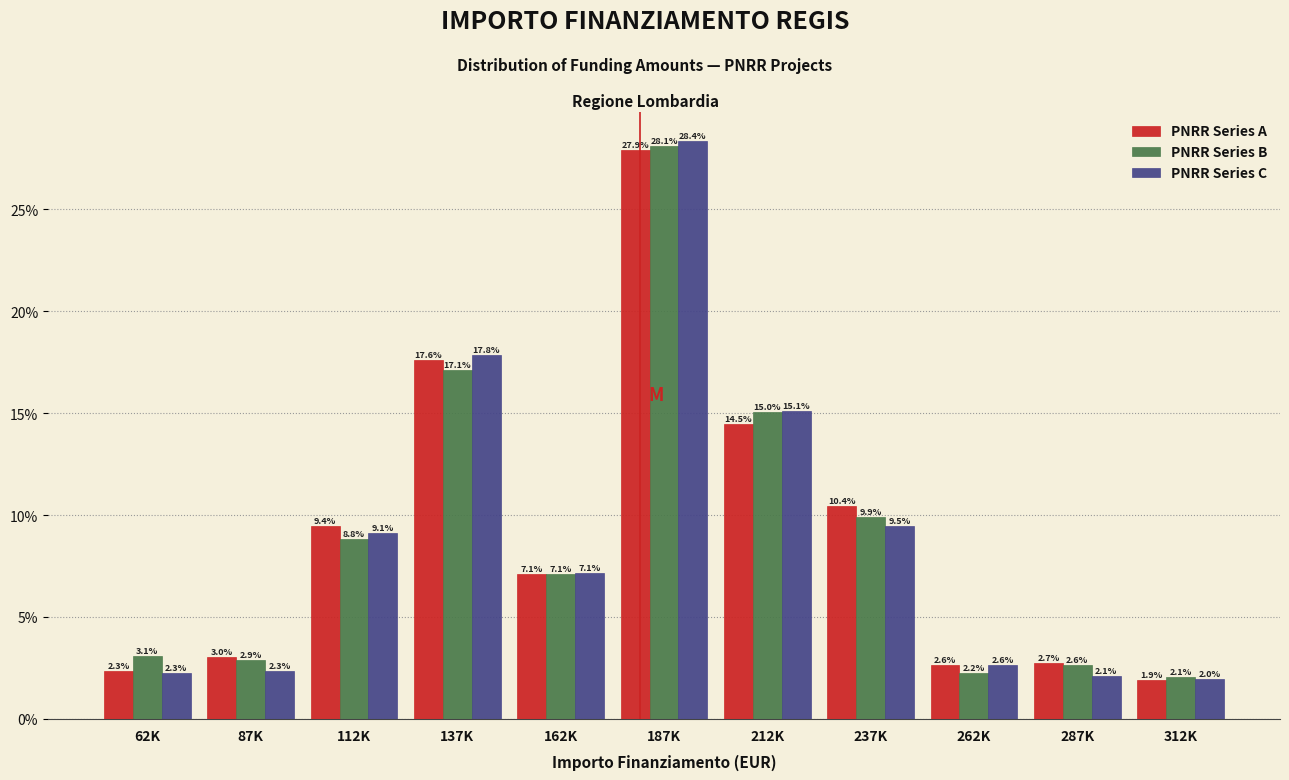

Reading left to right, list all the values displayed in this chart.

PNRR Series A: 62K=2.3	87K=3.0	112K=9.4	137K=17.6	162K=7.1	187K=27.9	212K=14.5	237K=10.4	262K=2.6	287K=2.7	312K=1.9
PNRR Series B: 62K=3.1	87K=2.9	112K=8.8	137K=17.1	162K=7.1	187K=28.1	212K=15.0	237K=9.9	262K=2.2	287K=2.6	312K=2.1
PNRR Series C: 62K=2.3	87K=2.3	112K=9.1	137K=17.8	162K=7.1	187K=28.4	212K=15.1	237K=9.5	262K=2.6	287K=2.1	312K=2.0